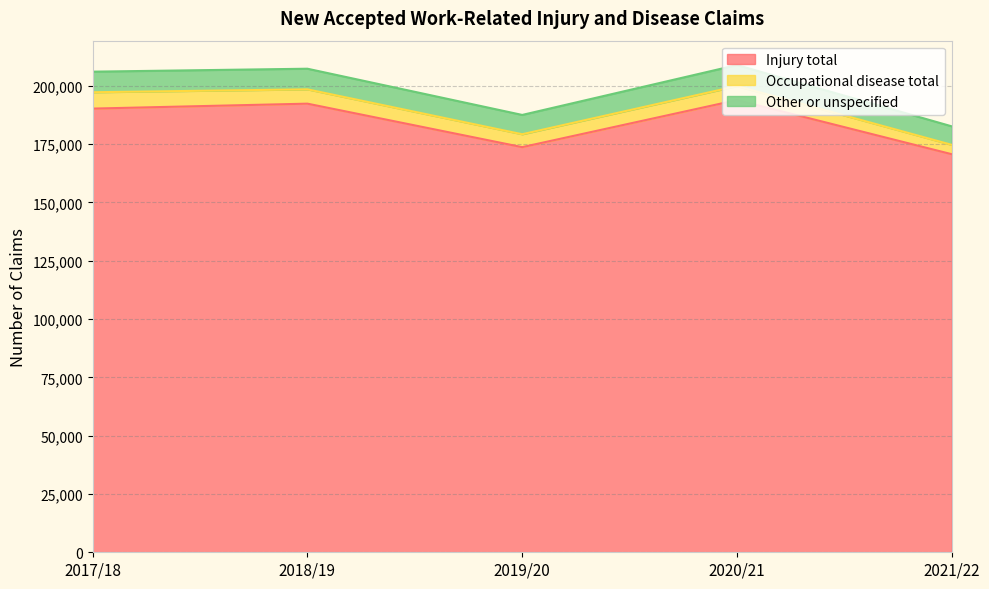

How many values in the Other or unspecified series exceed 206075?

2